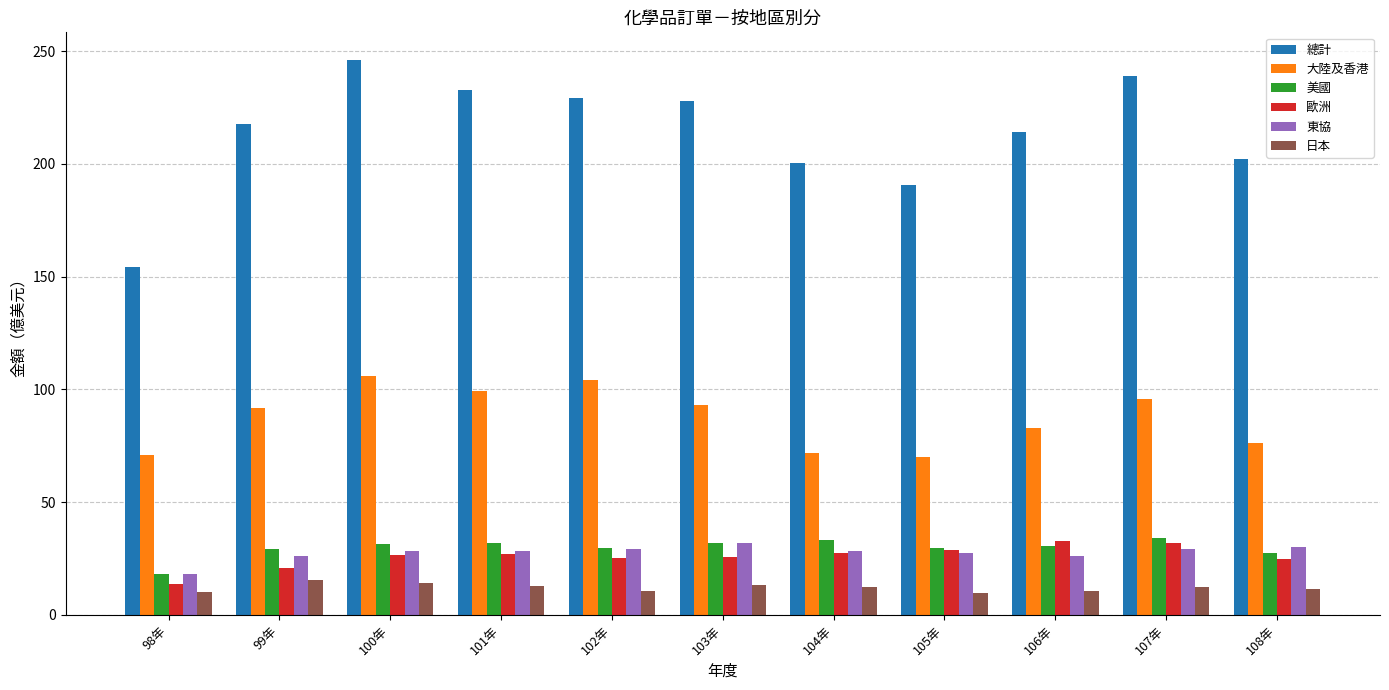

Read the 東協 value at 108年.

30.0